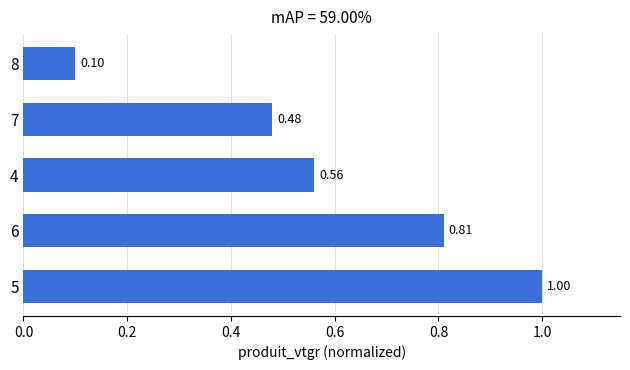

What is the sum of the values at 5 and 6?

1.8